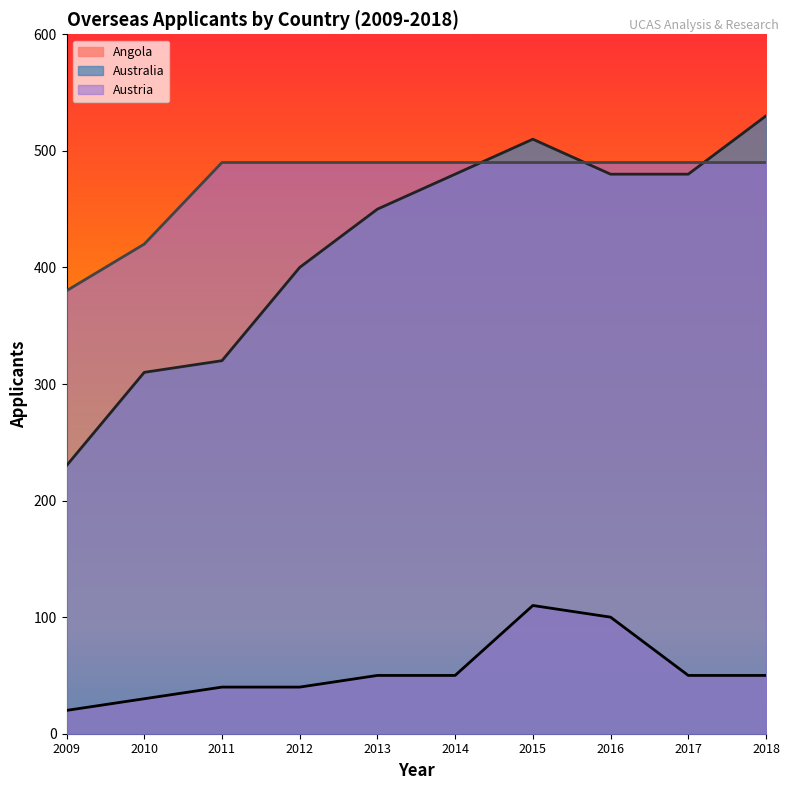

True or false: Australia has more than 1 interior local peaks.

False